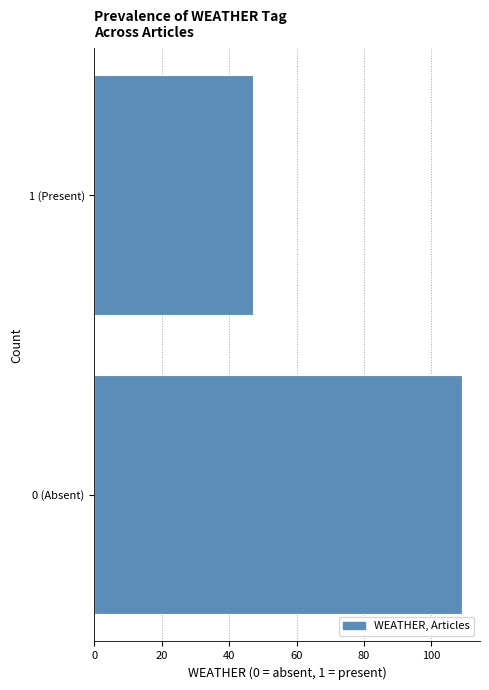

Reading bottom to top, what are all the values shown in this chart?

0 (Absent)=109	1 (Present)=47